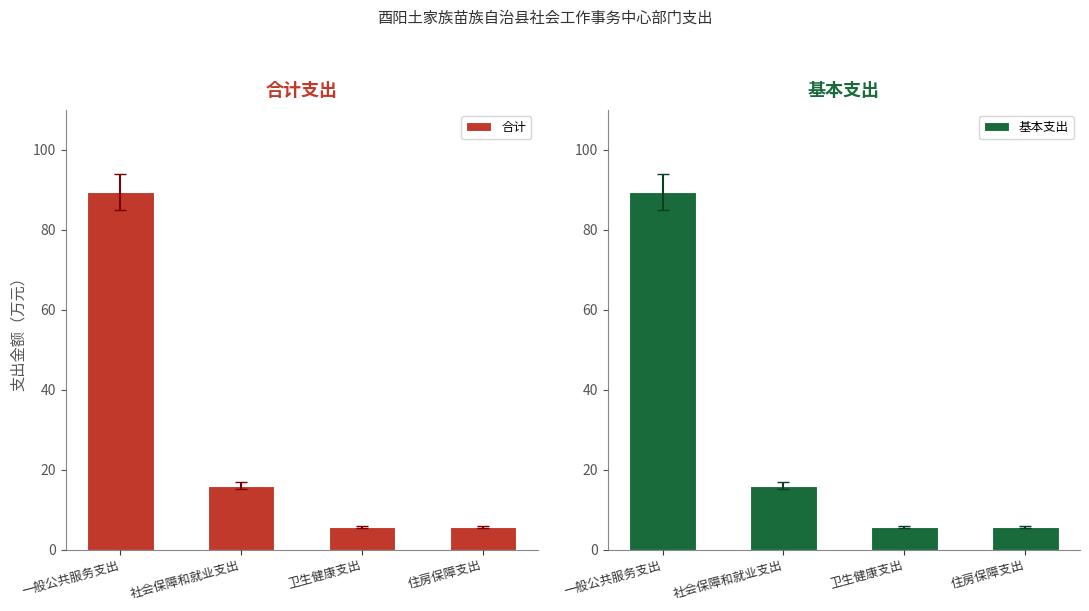

At how many categories does at least one series exceed 46?

1